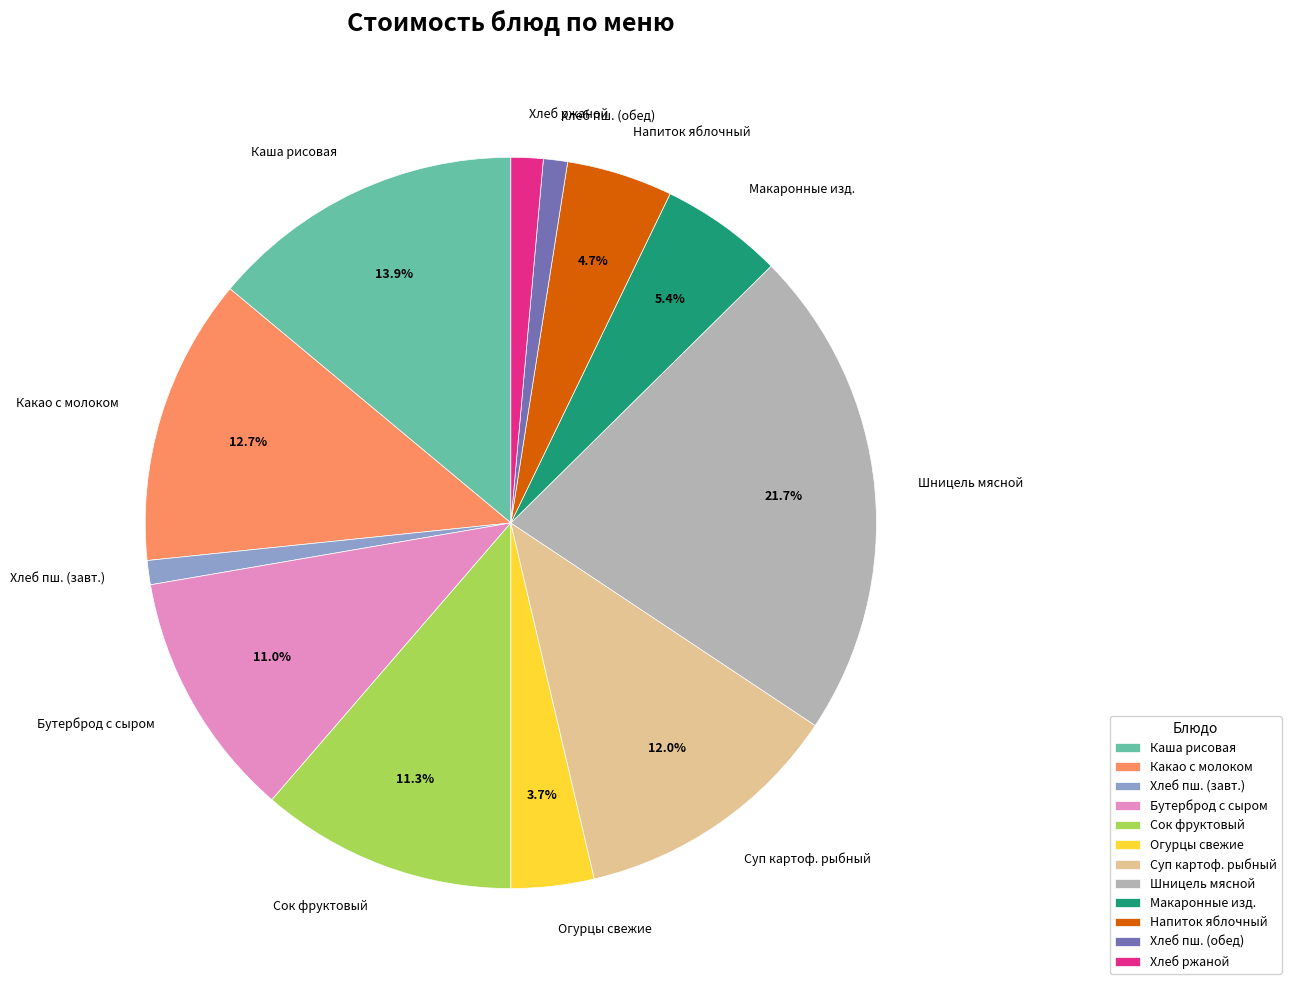

Combined, what portion of the pie is Шницель мясной and Бутерброд с сыром?

32.7%